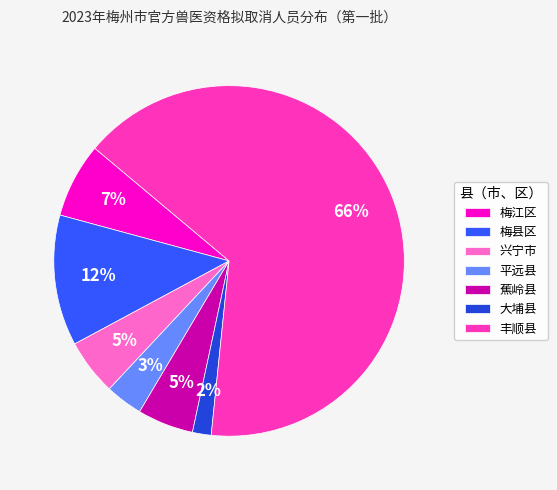

True or false: 梅县区 accounts for 12% of the total.

True